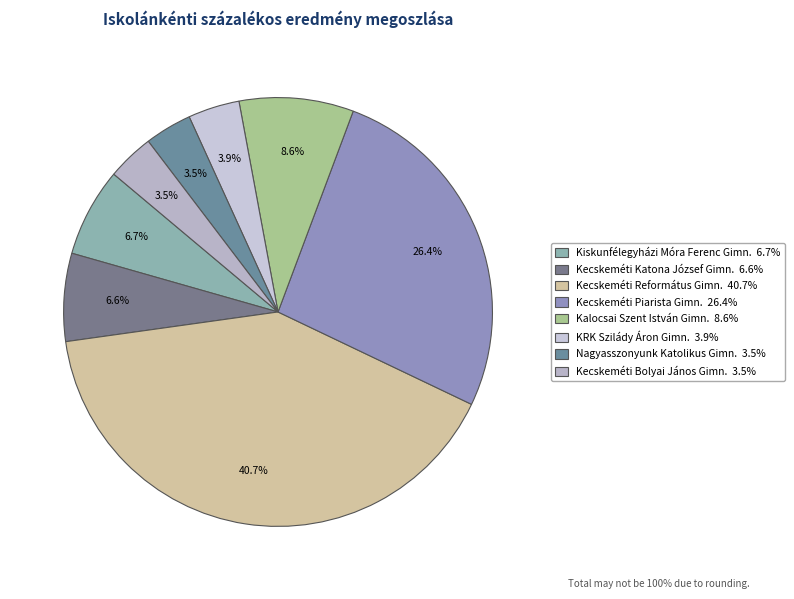

How many slices are in this pie chart?

8